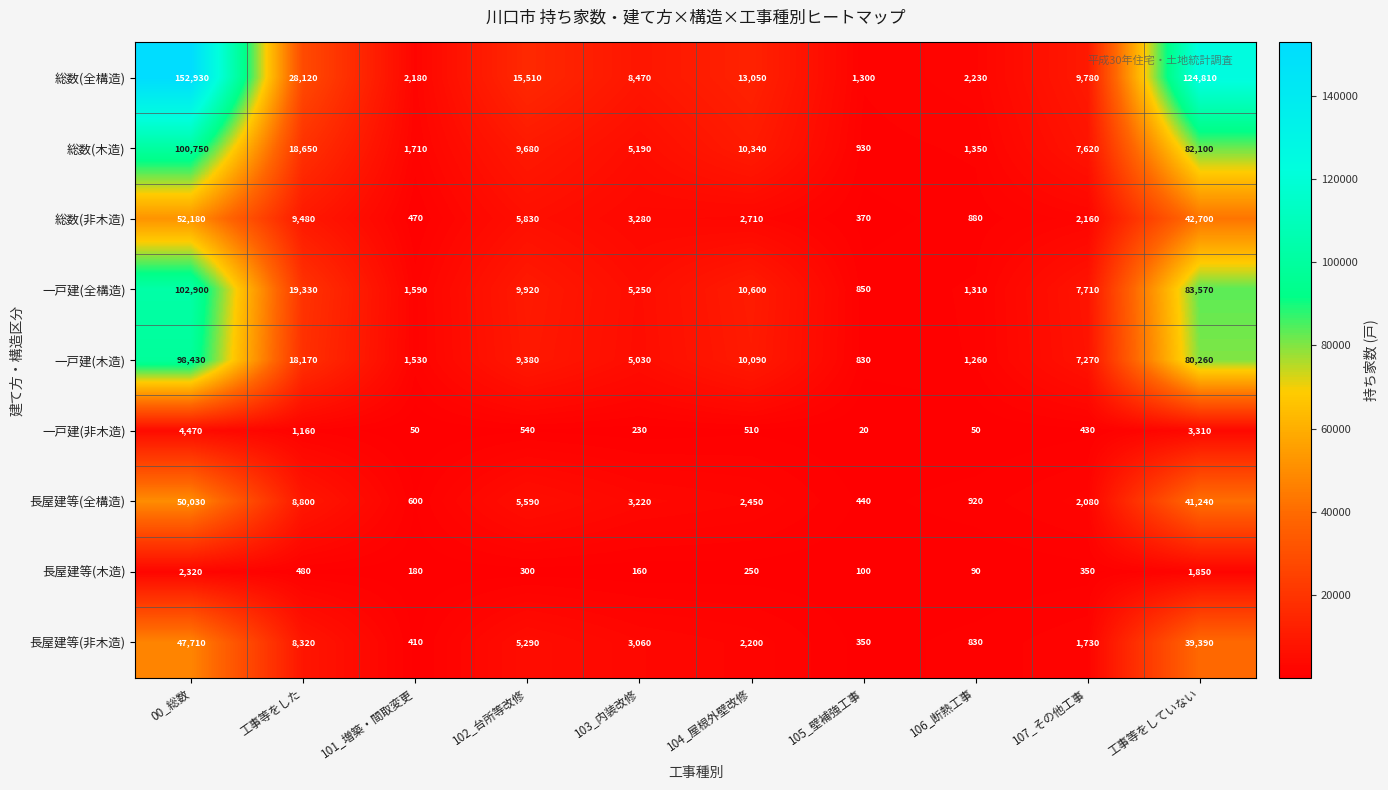

List the series in order of their peak value, lowest first.

長屋建等(木造), 一戸建(非木造), 長屋建等(非木造), 長屋建等(全構造), 総数(非木造), 一戸建(木造), 総数(木造), 一戸建(全構造), 総数(全構造)